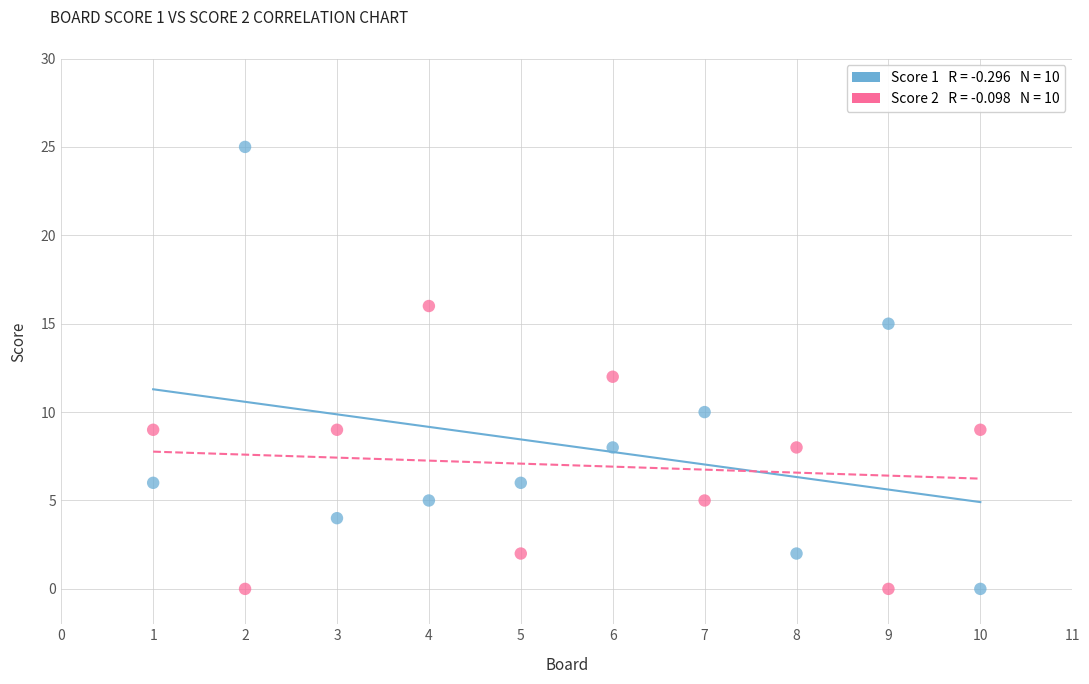

Across all data points, what is the range of Y values (max minus min)?

25